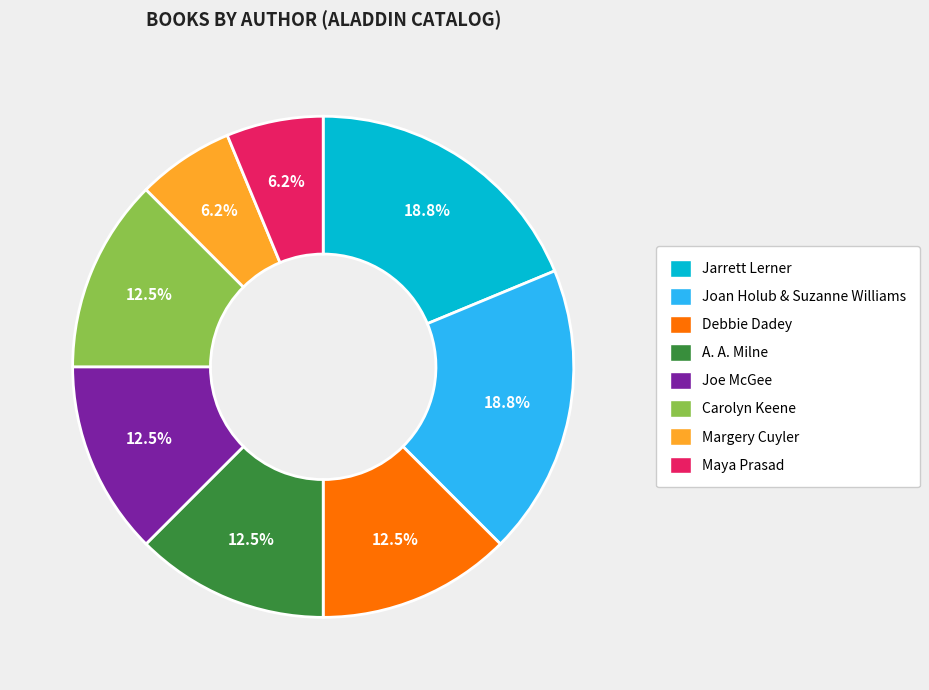

What percentage is NOT represented by Debbie Dadey?

87.5%